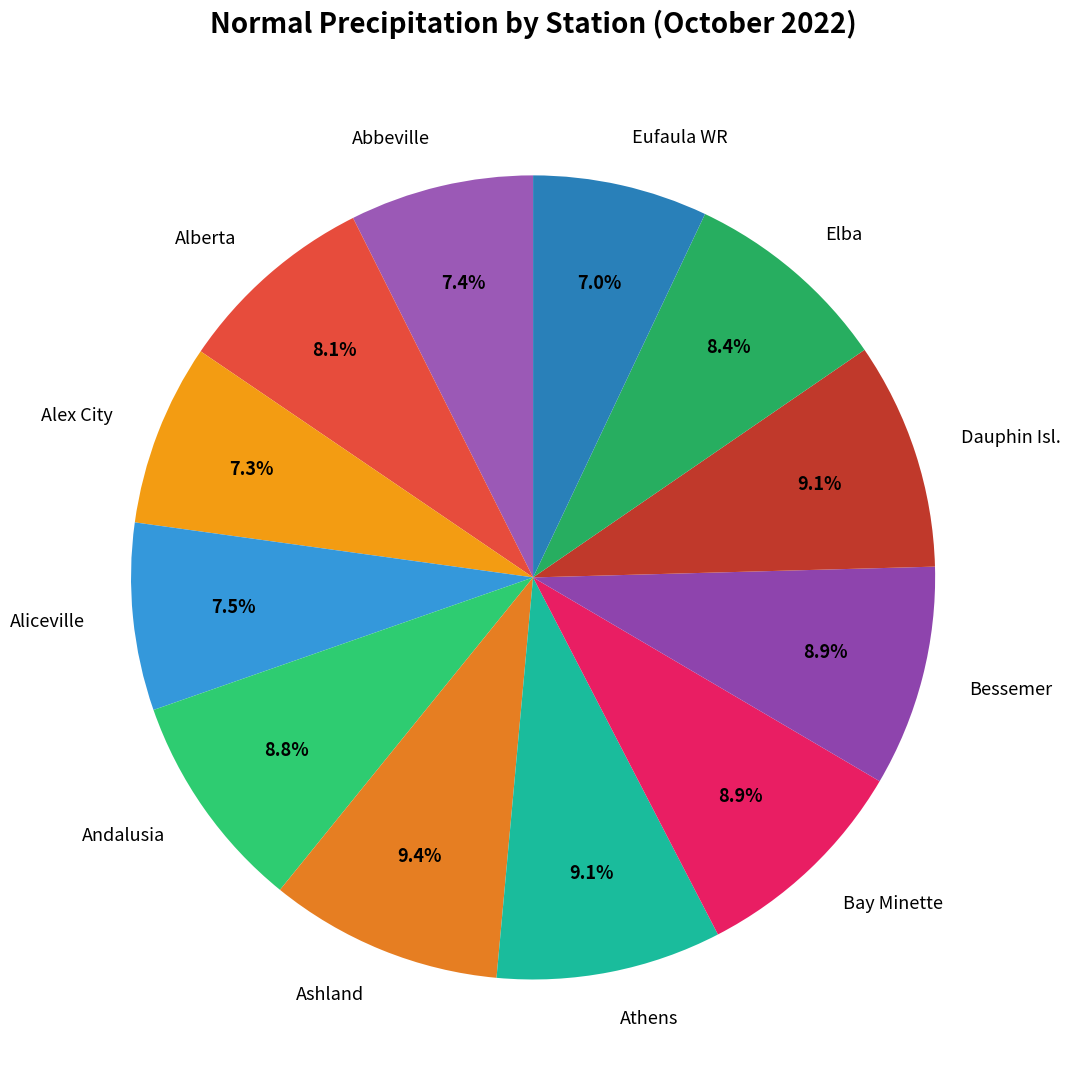

To the nearest percent, what is the difference between the Alberta and Bay Minette slice percentages?

1%